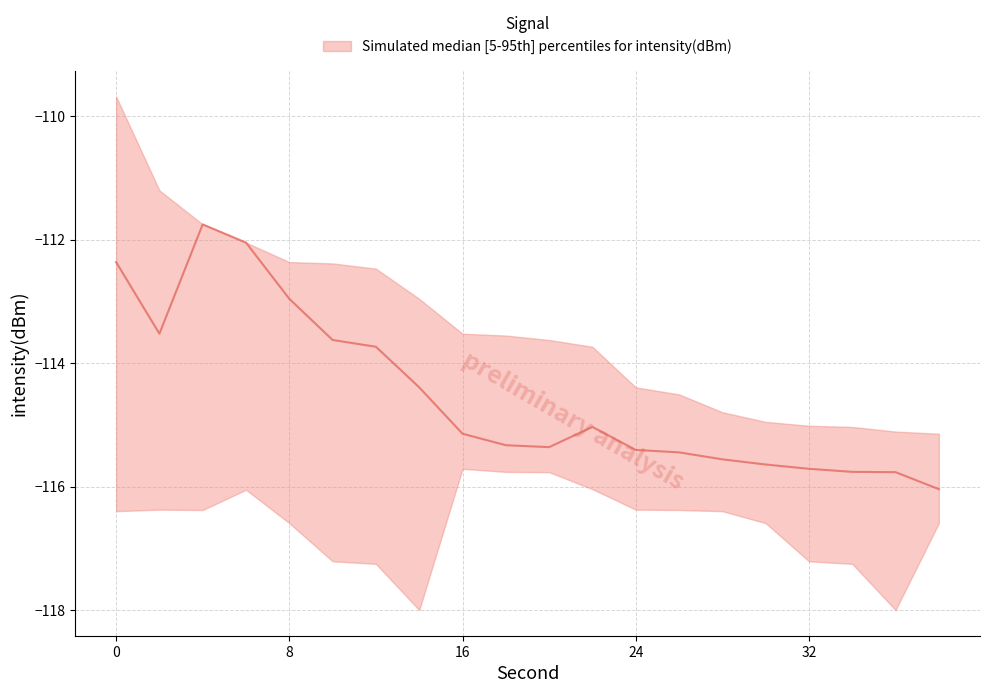

What is the highest value of the median series?

-111.8